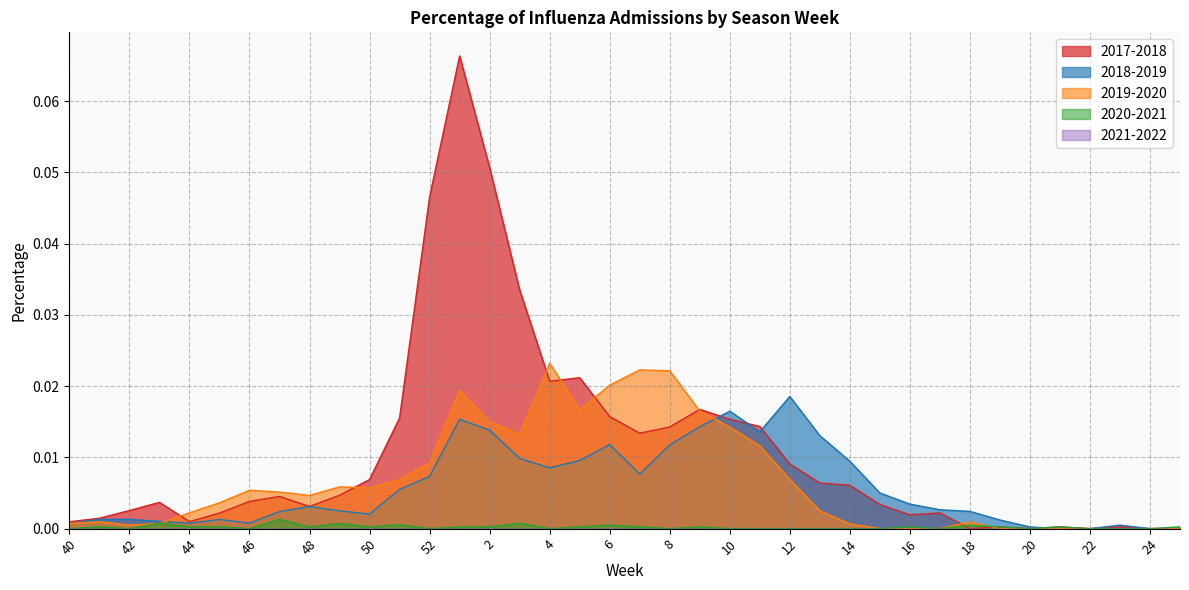

Is it true that 2020-2021 equals 0.0 at 5?

True